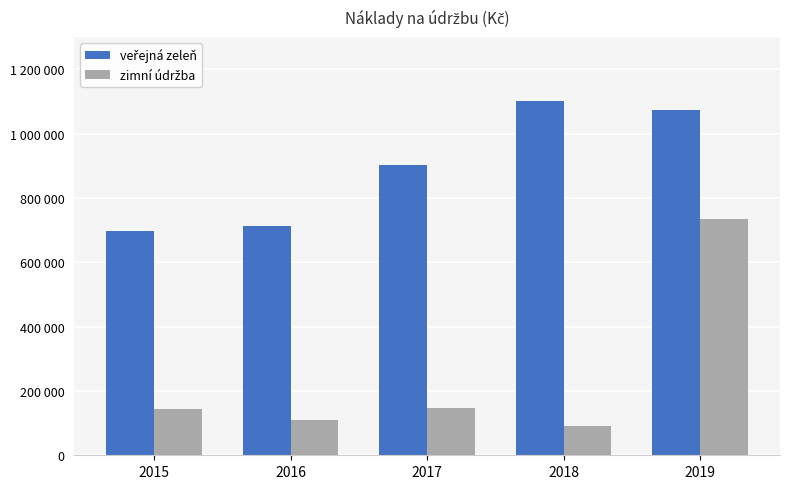

What is the average value of the zimní údržba series?

244487.6